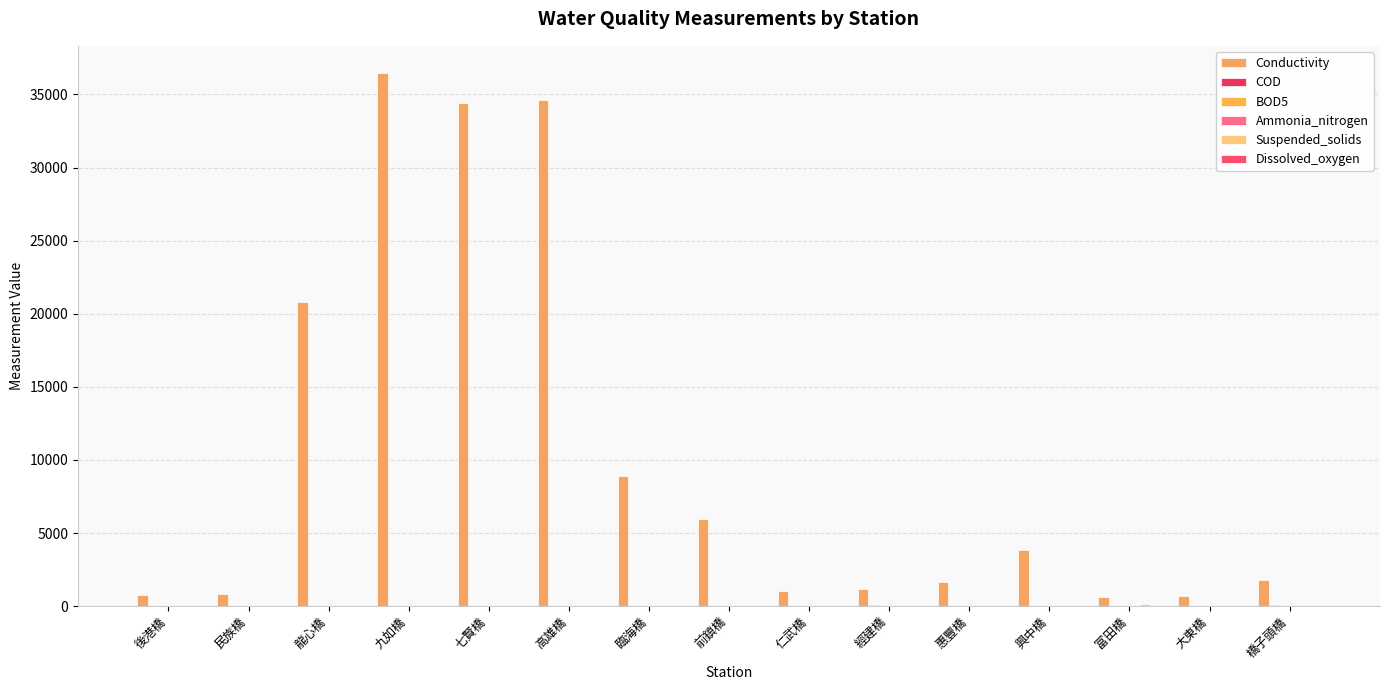

Which series has the largest total across all categories?

Conductivity